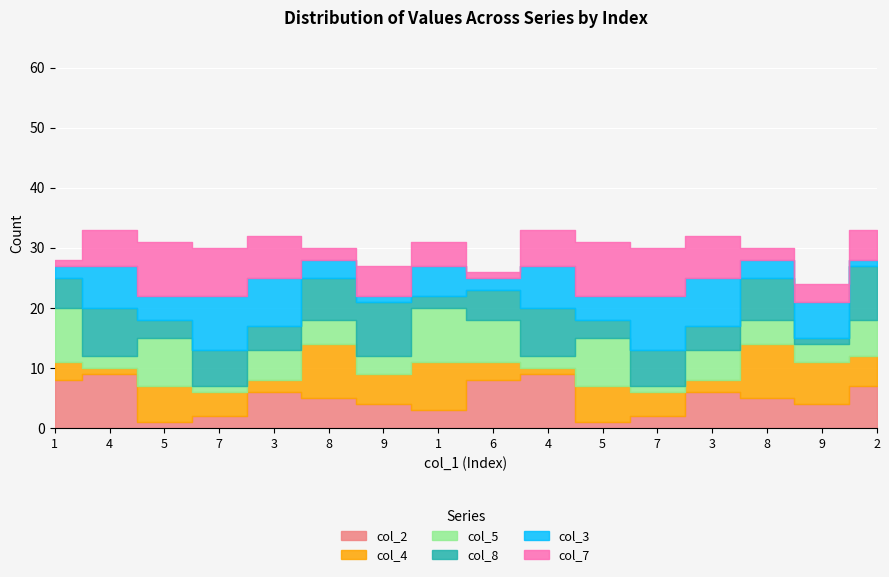

At which category is the sum across all series the highest?

4